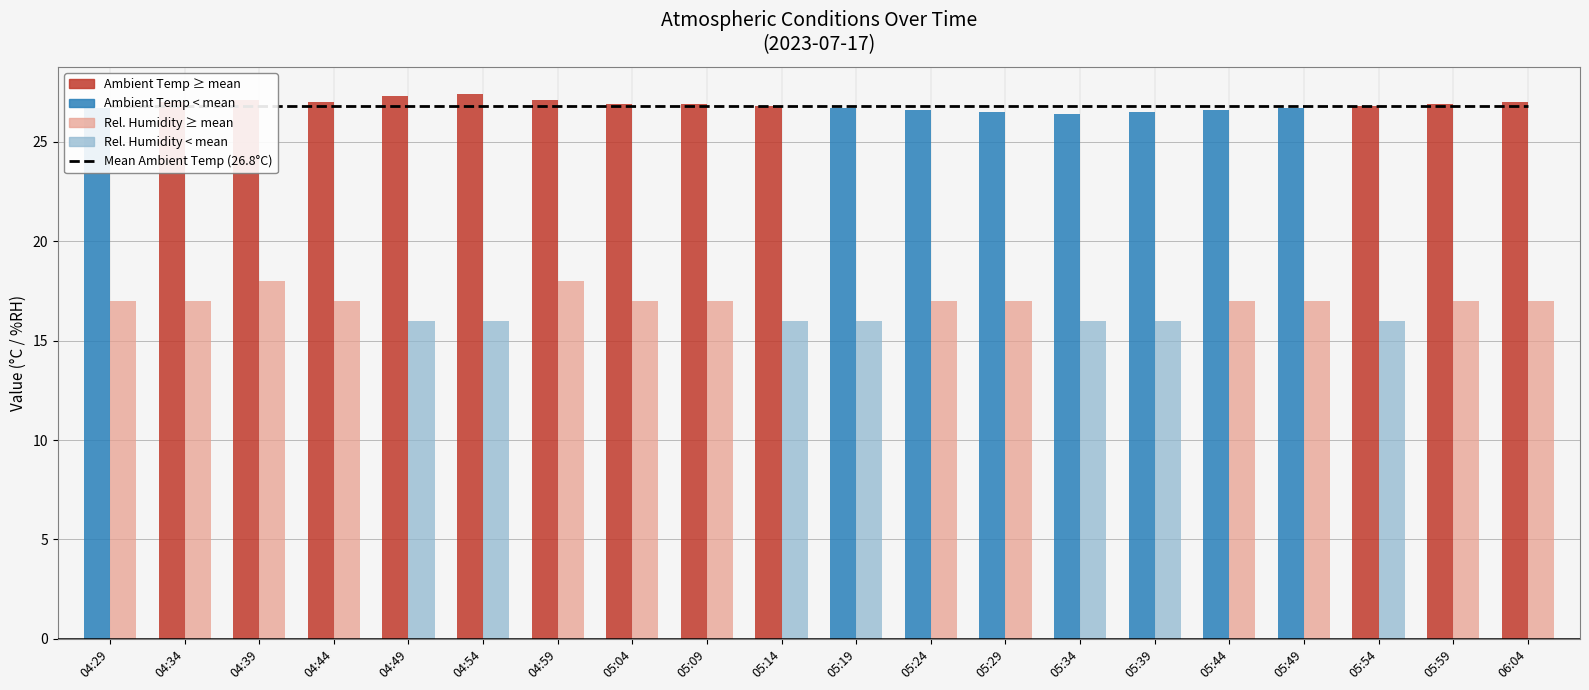

What is the label of the 4th bar from the right?

05:49